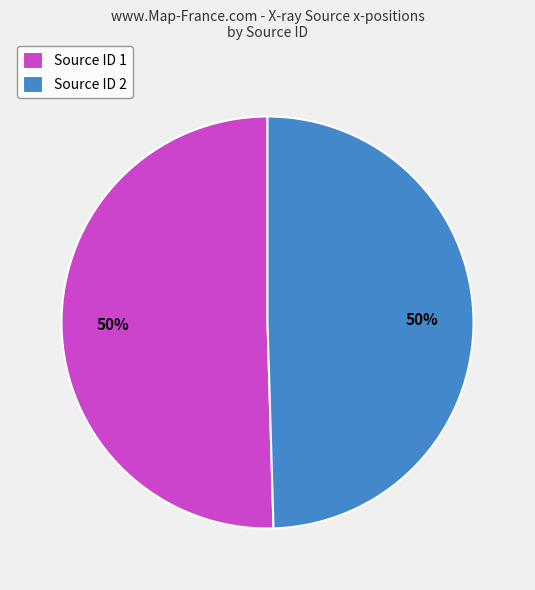

To the nearest percent, what percentage of the pie is Source ID 2?

50%